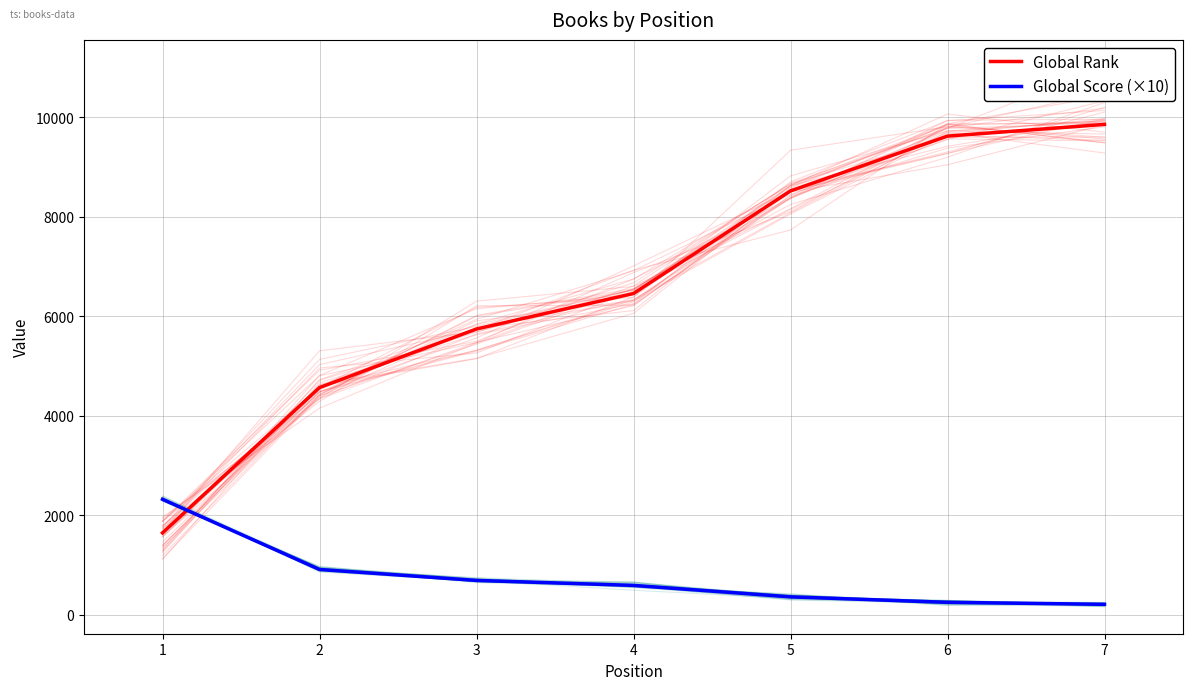

The value of Global Rank at 1 is 1646. True or false?

True